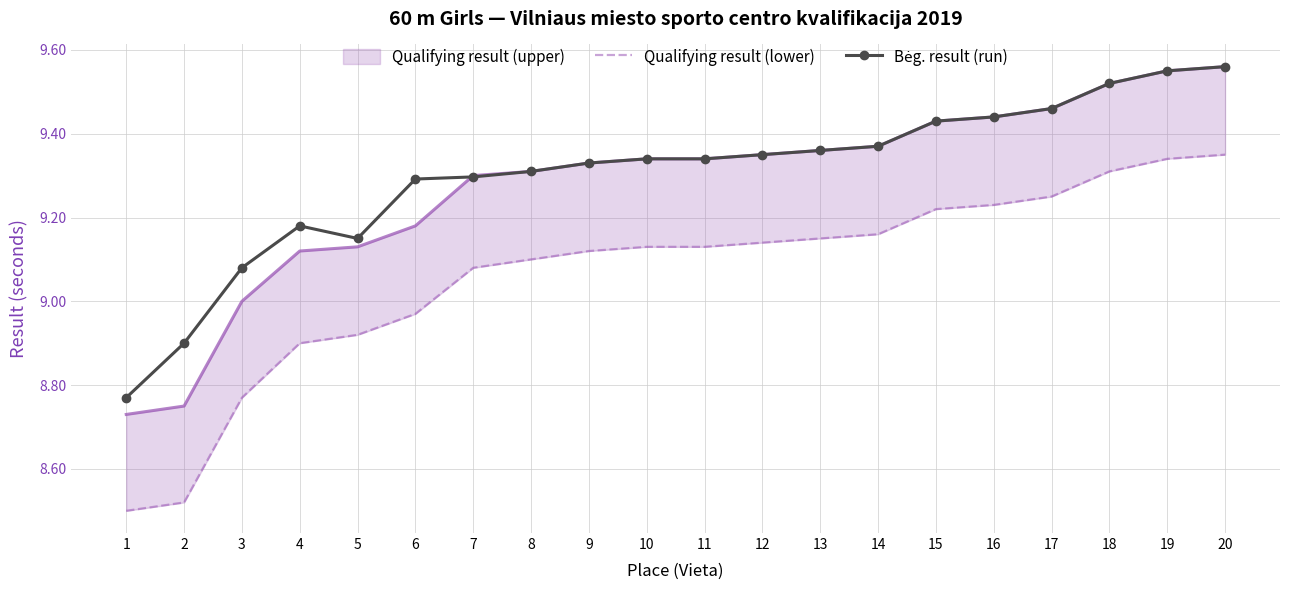

What is the average value of the Qualifying result (lower) series?

9.1